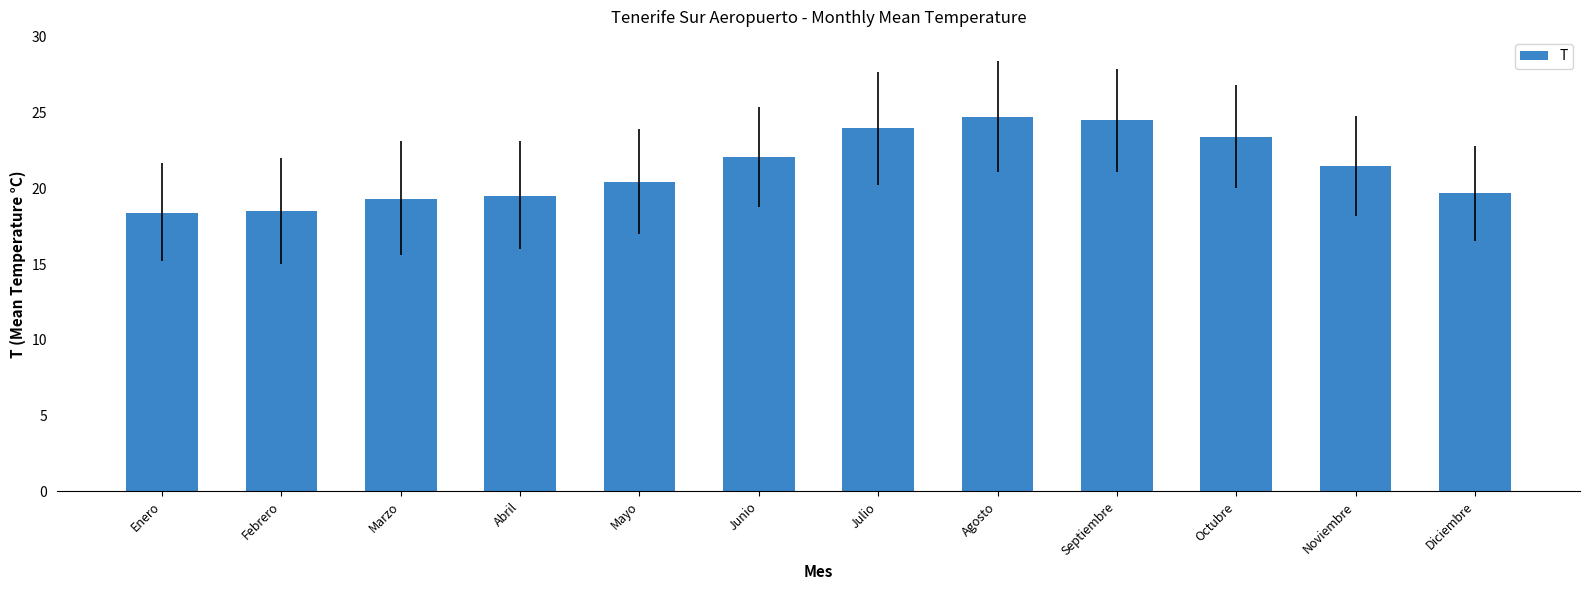

The chart shows a value of 19.3 at Marzo. True or false?

True